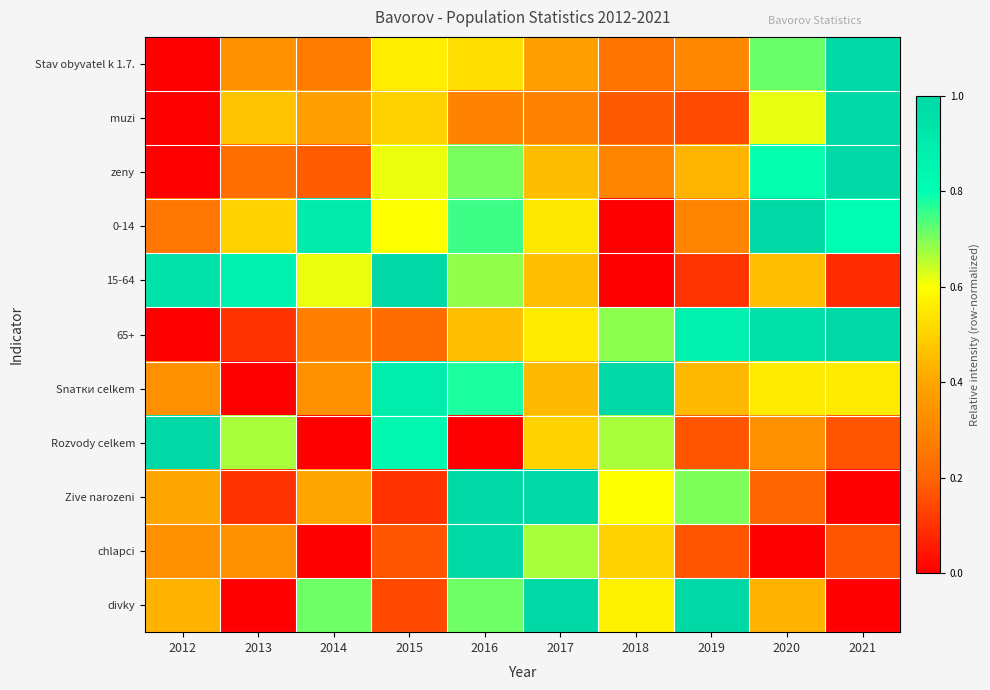

What is the difference between the highest and lowest values at 2018?

1.0